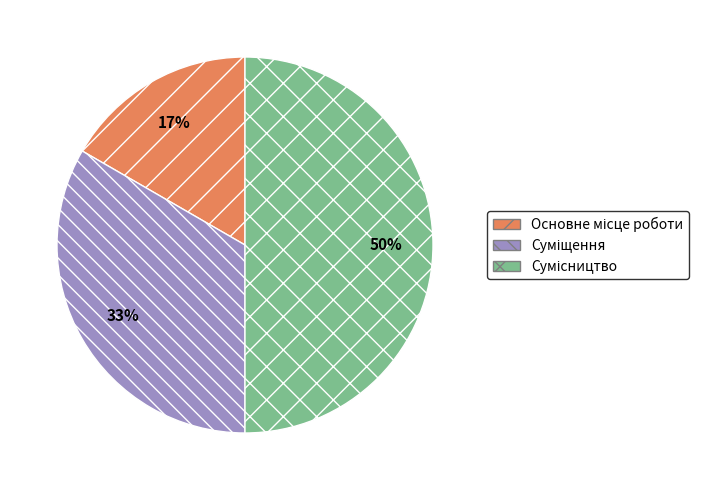

To the nearest percent, what is the difference between the largest and smallest slice percentages?

33%